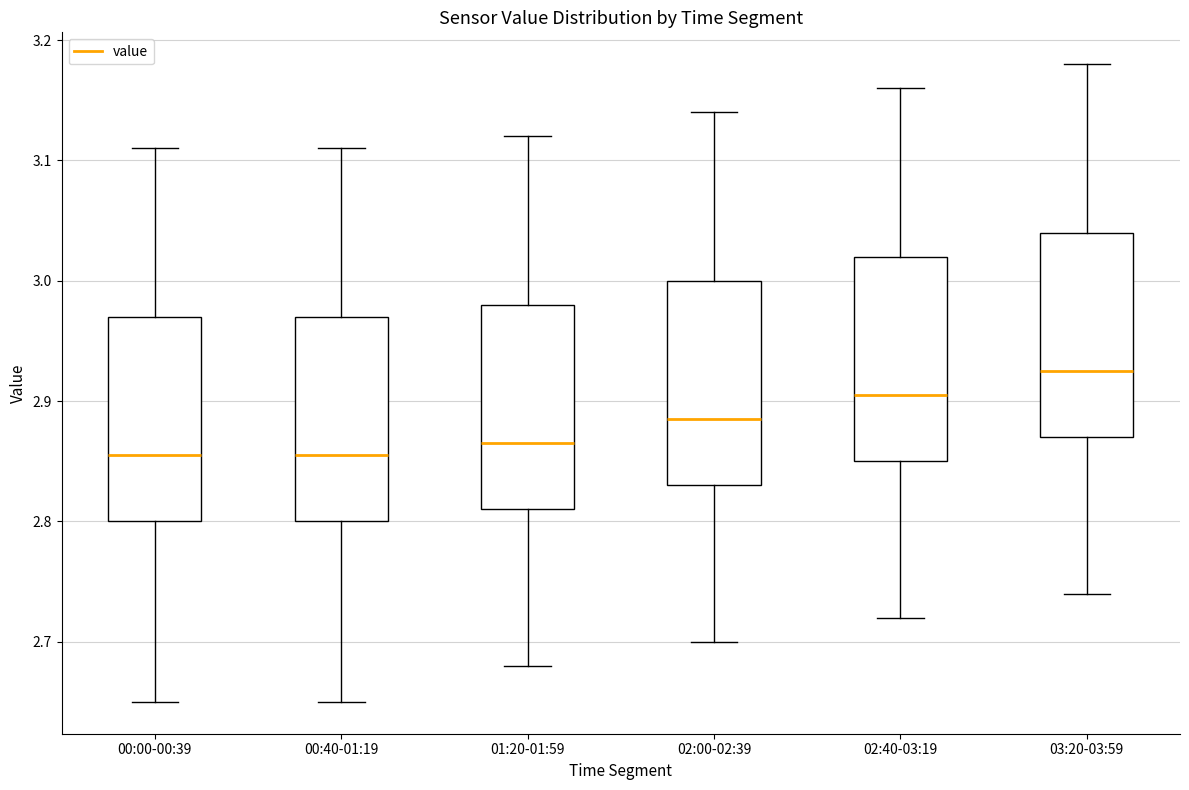

Where does the upper whisker of the box for 03:20-03:59 end on the y-axis? The values are not printed on the chart, so give them approximately, as read against the axis.

3.18